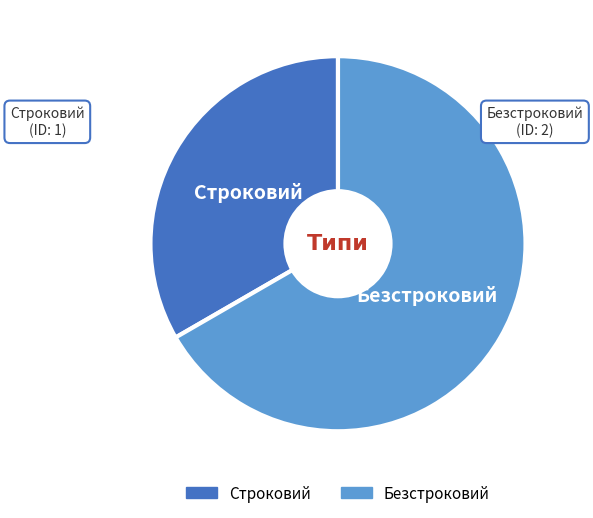

Which slice is the smallest?

Строковий